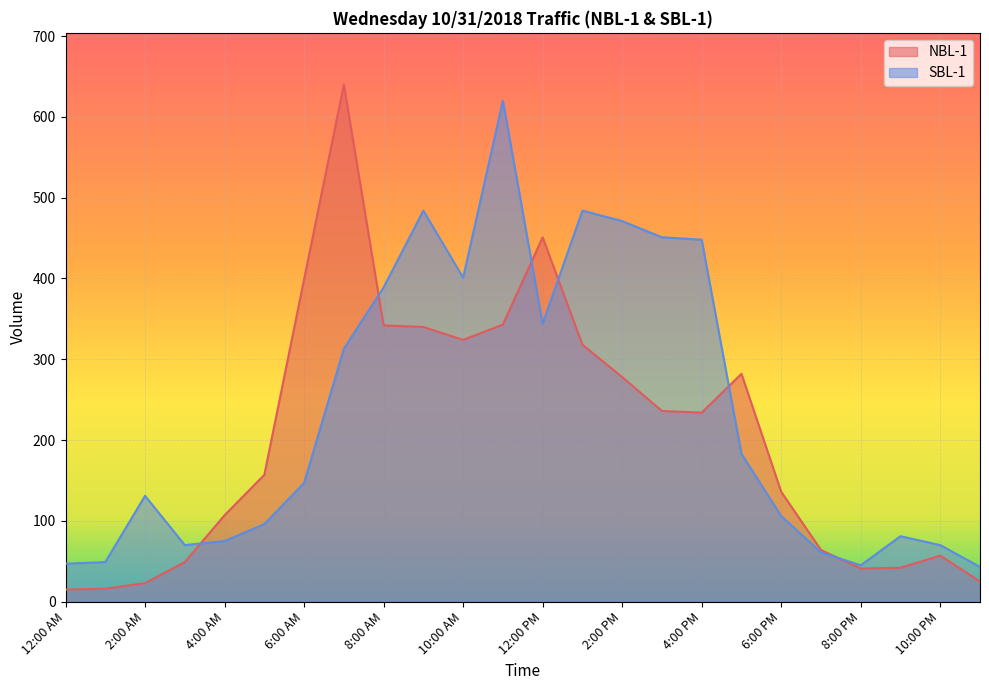

True or false: NBL-1 and SBL-1 intersect in this chart.

True